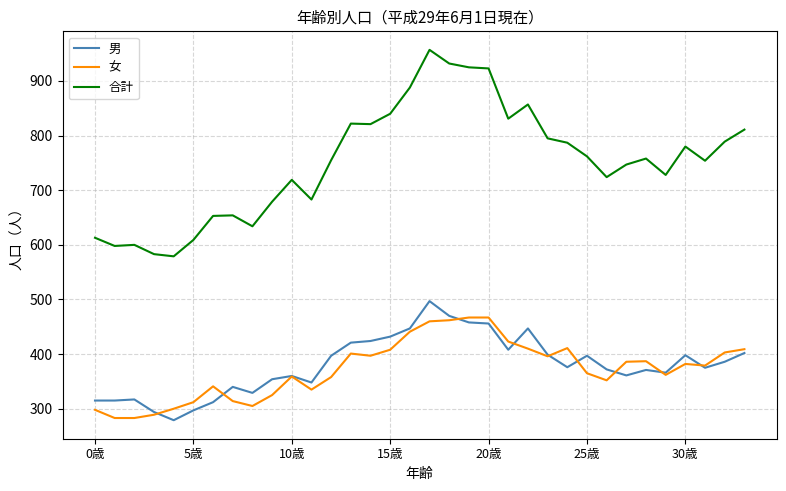

Which series has the widest spread of values?

合計